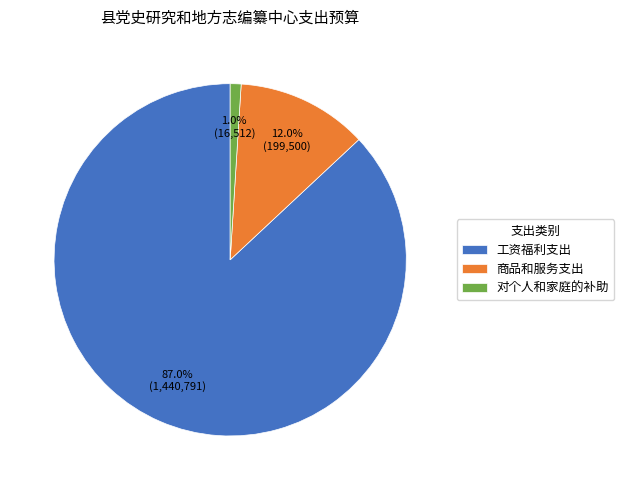

Which slice is the smallest?

对个人和家庭的补助